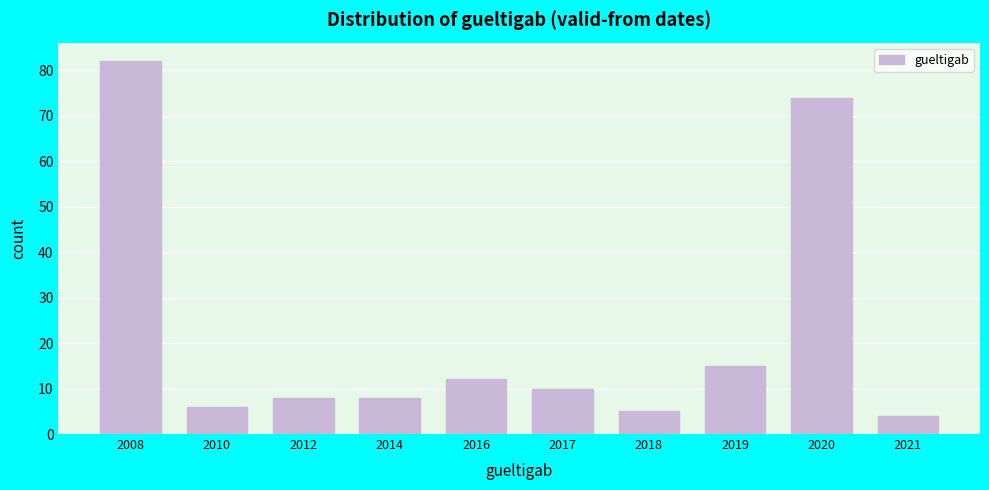

Reading left to right, what are all the values shown in this chart?

82	6	8	8	12	10	5	15	74	4